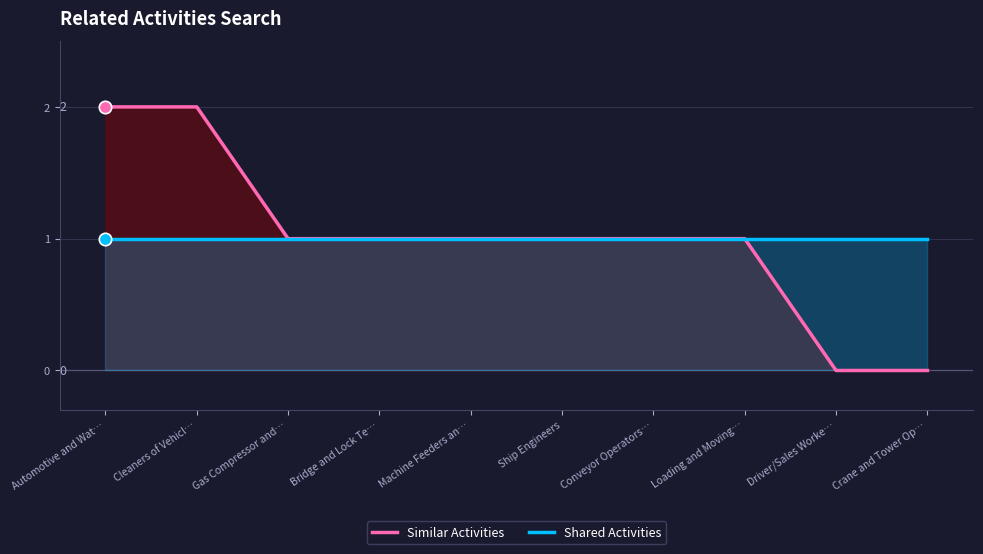

What are all the series names shown in the legend?

Similar Activities, Shared Activities